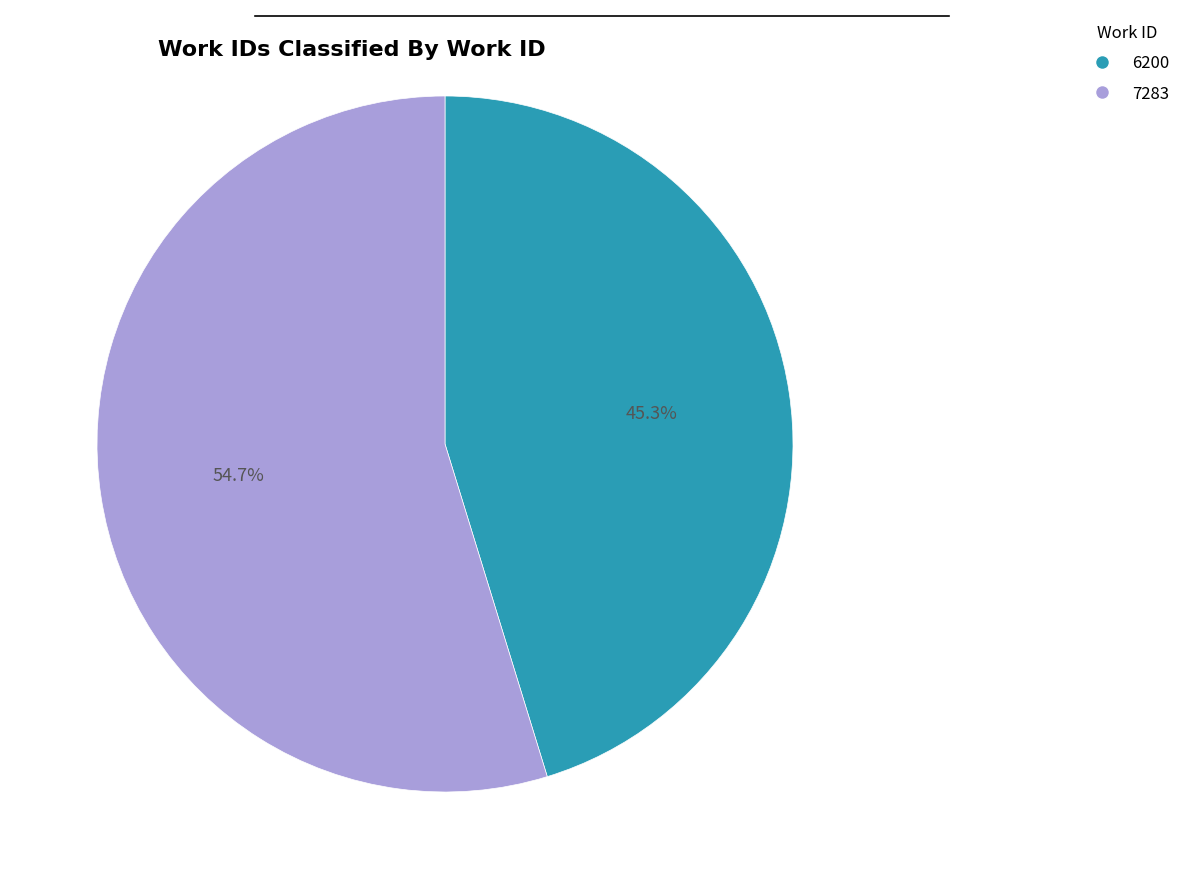

What is the smallest slice in the pie chart?

6200